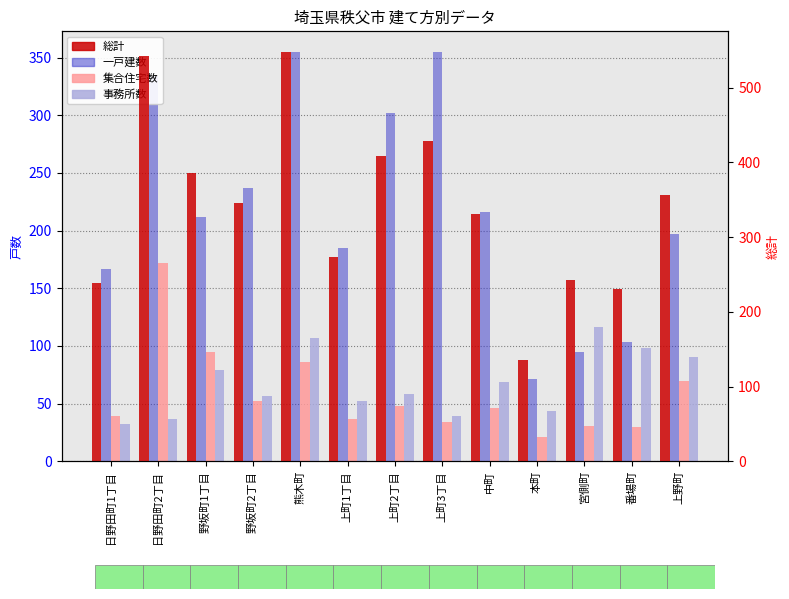

At which label is 総計 closest to 342?

野坂町2丁目